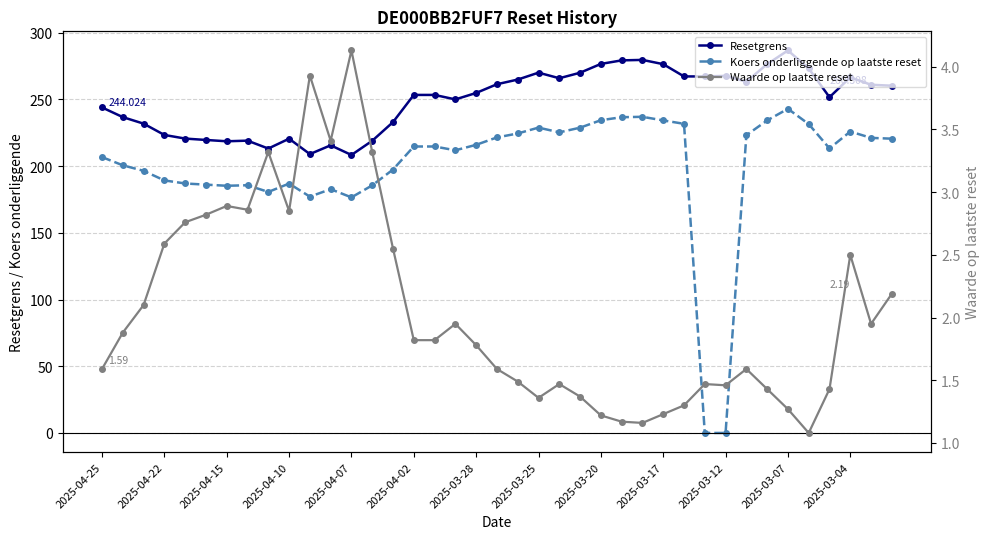

What is the total value across all series at 2025-03-28?

472.7